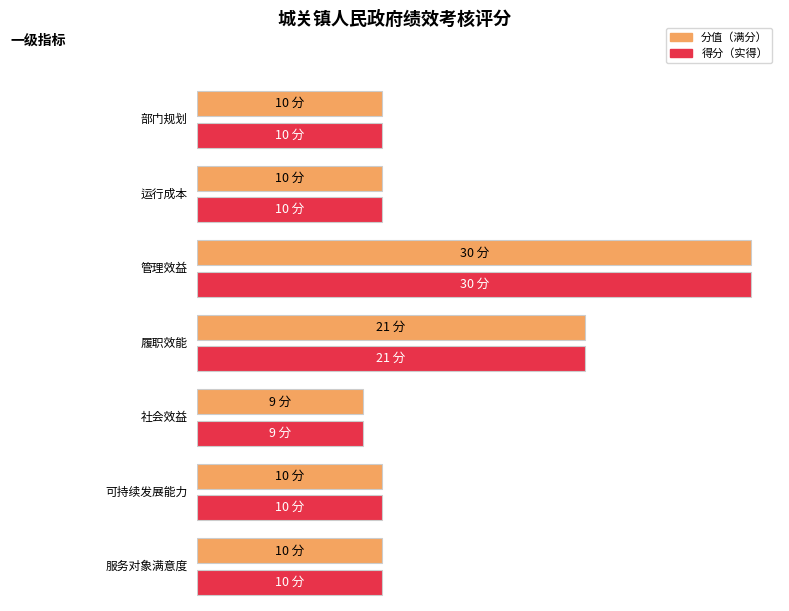

Rank the series at 履职效能 from lowest to highest value.

分值, 得分